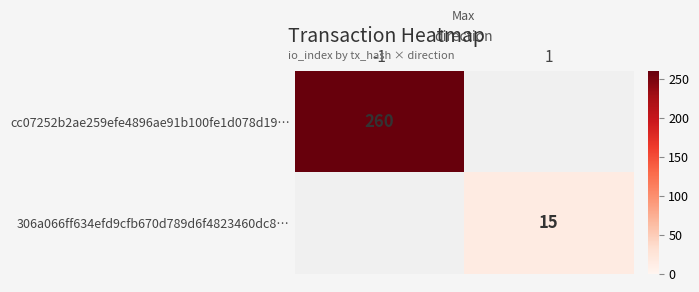

The 306a066ff634efd9cfb670d789d6f4823460dc8… series shows 15 at 1. True or false?

True